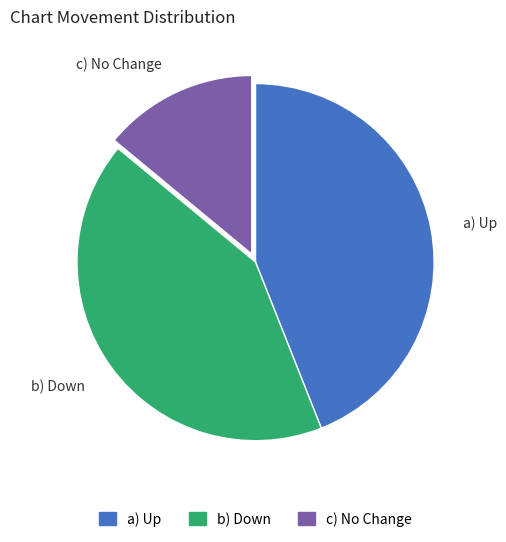

How many slices are in this pie chart?

3